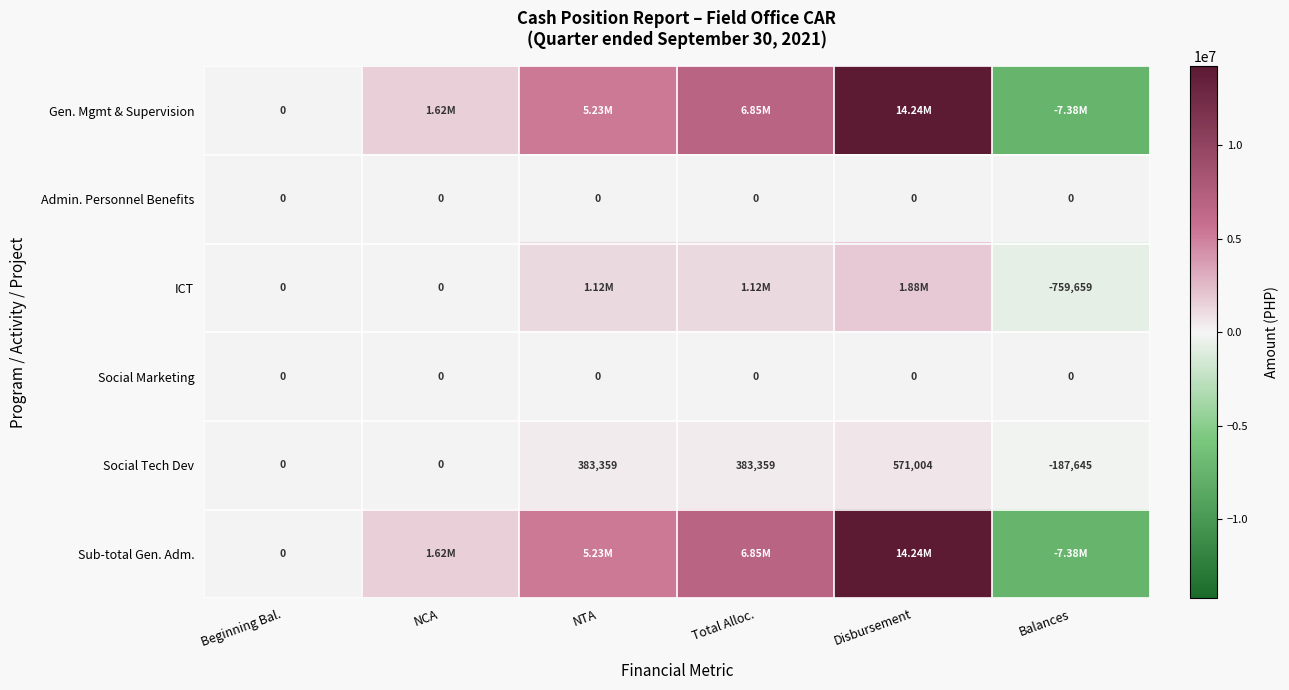

Is the value of Social Tech Dev at Disbursement greater than the value of Social Marketing at Beginning Bal.?

Yes